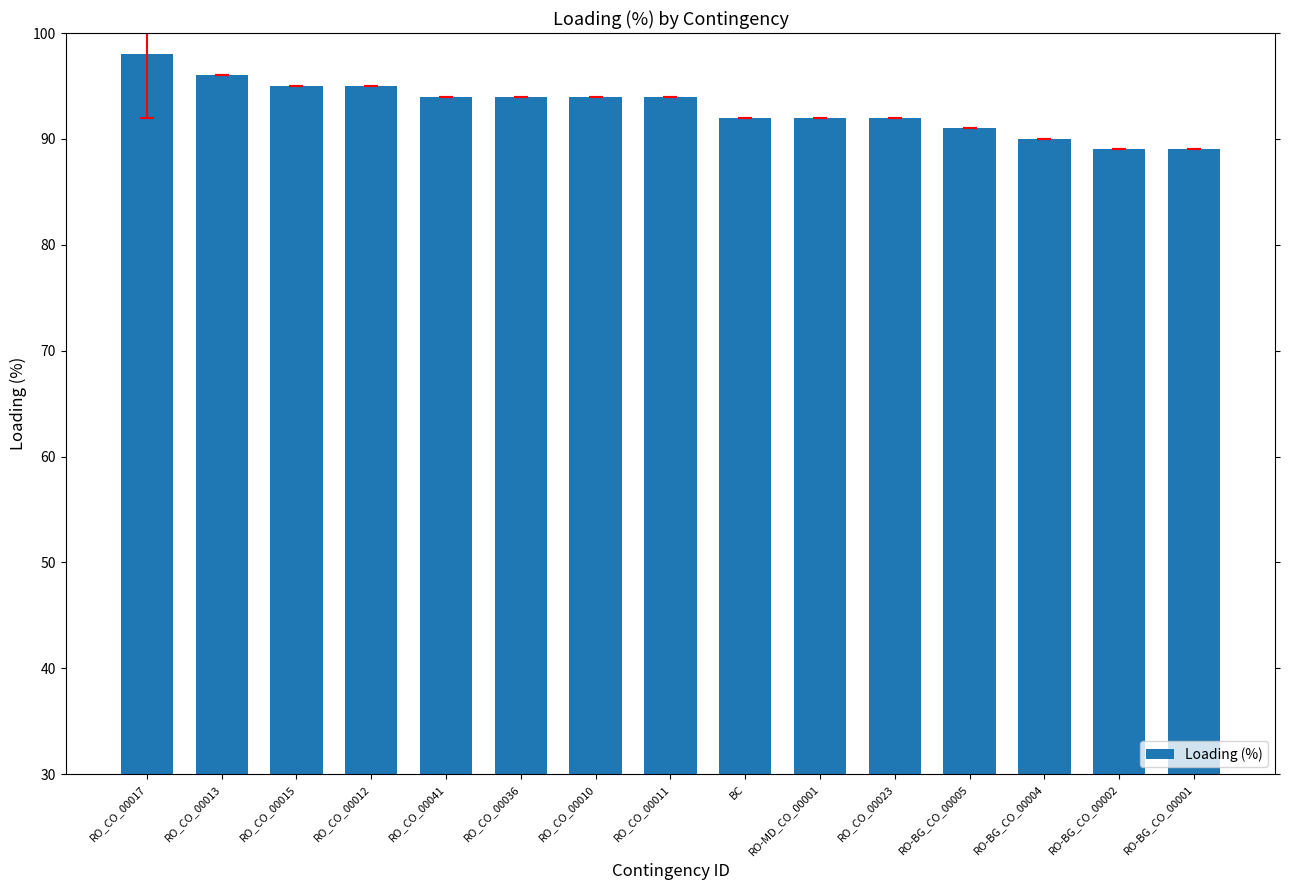

Between RO_CO_00017 and RO-BG_CO_00002, which is larger?

RO_CO_00017